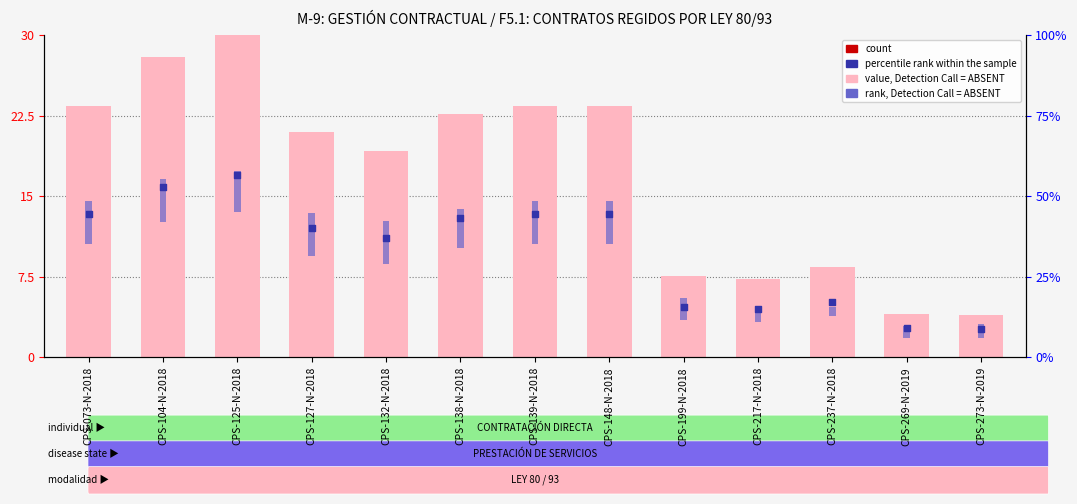

Which series reaches the maximum Y coordinate?

value, Detection Call = ABSENT